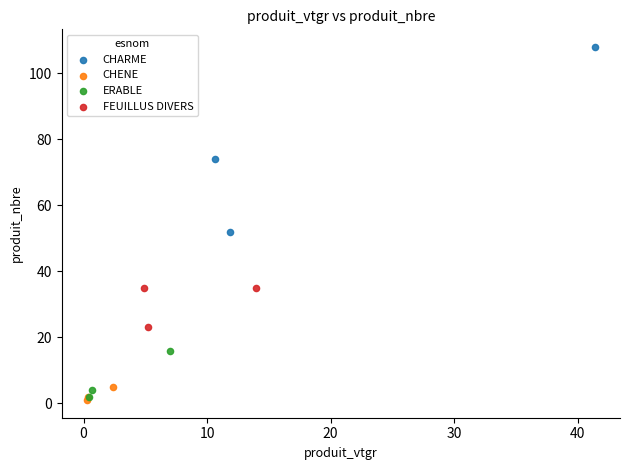

Which series has the largest Y range (max minus min)?

CHARME